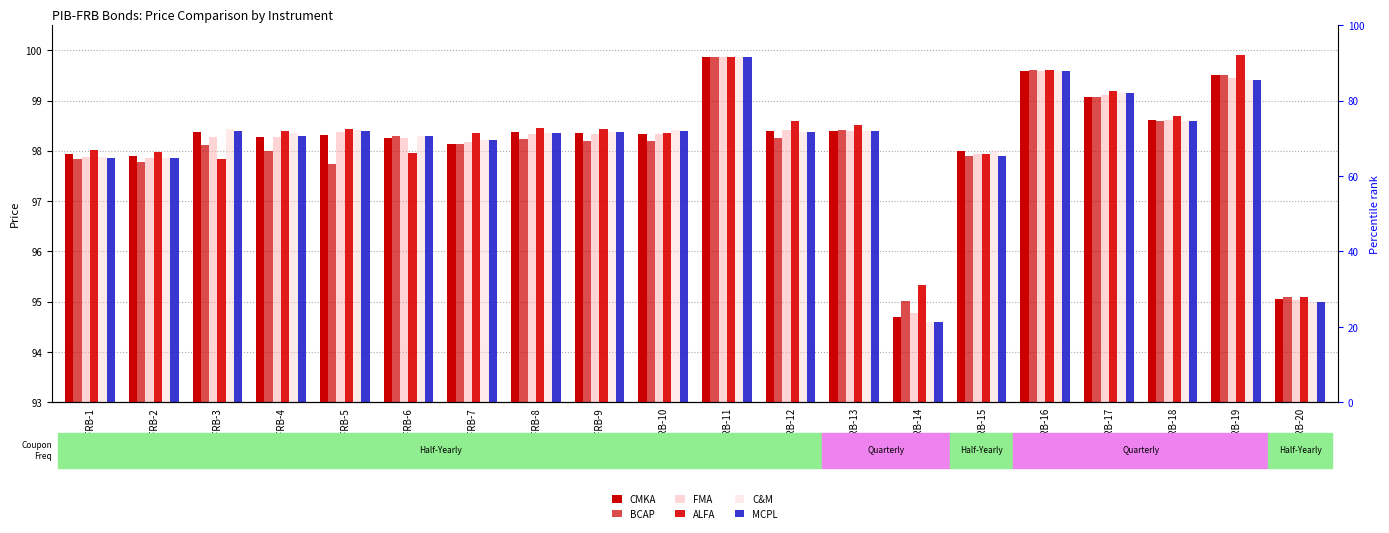

Rank the series at PIB-FRB-8 from highest to lowest value.

ALFA, CMKA, C&M, MCPL, FMA, BCAP